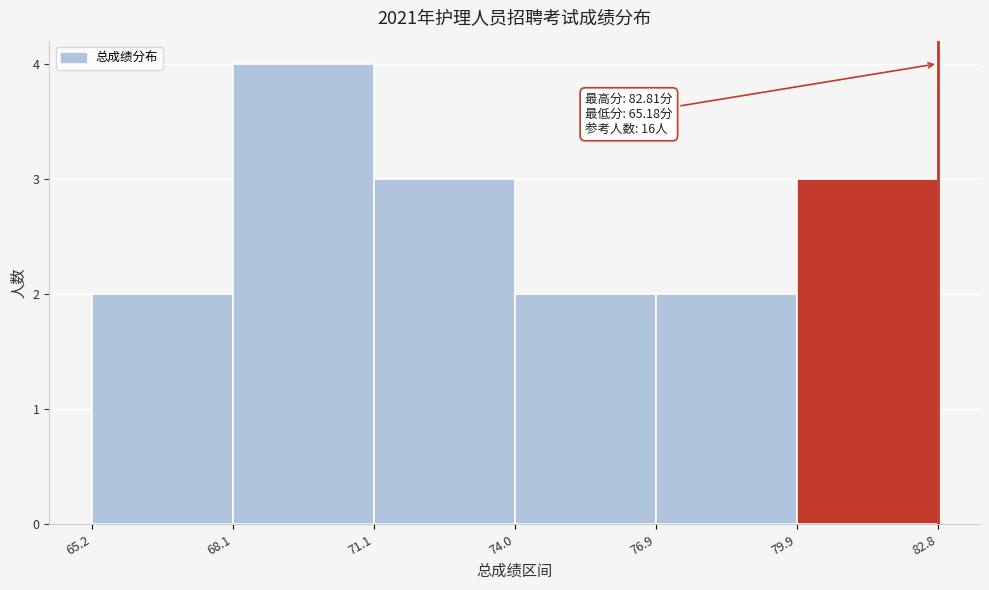

Over which range of the x-axis is the bar tallest?

68.1 to 71.1